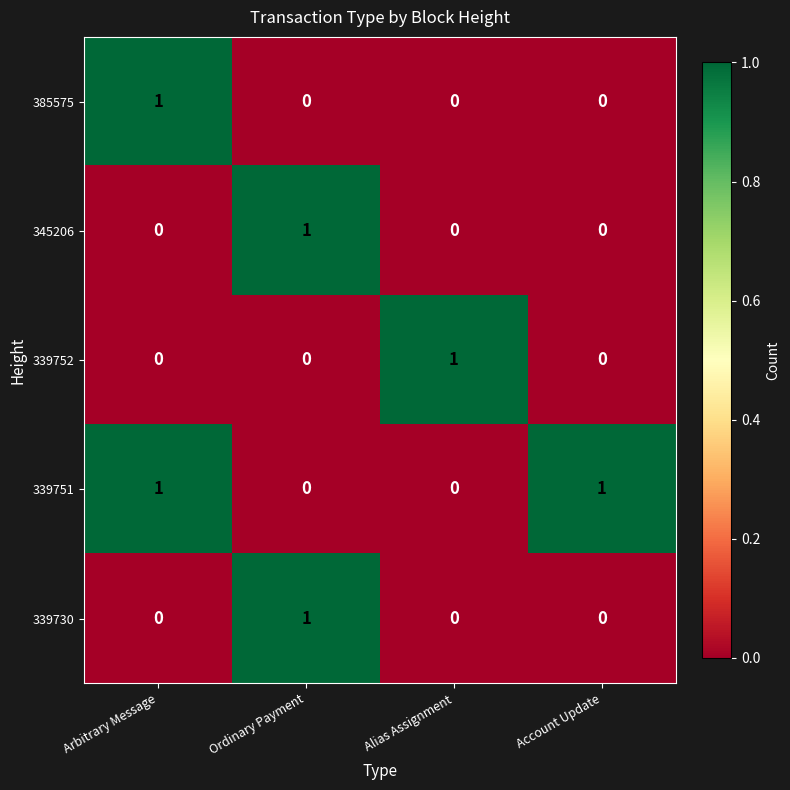

True or false: 339730 has a value of -1 at Account Update.

False